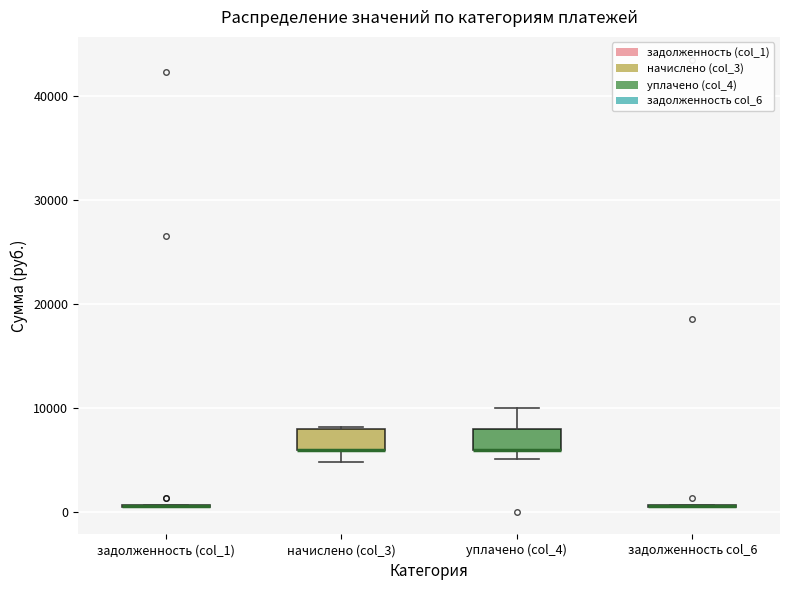

Reading left to right, transcribe this box plot: for each box, give where its median line is, the range the box spans, and where its two whiskers end, as read against the y-axis. The values are not printed on the chart, so give them approximately, as read against the axis.

задолженность (col_1): box collapsed to a line at 1000, whiskers 0 to 1000
начислено (col_3): median 6000 (drawn on the box's lower edge), box 6000 to 8000, whiskers 5000 to 8000
уплачено (col_4): median 6000 (drawn on the box's lower edge), box 6000 to 8000, whiskers 5000 to 10000
задолженность col_6: box collapsed to a line at 1000, whiskers 0 to 1000